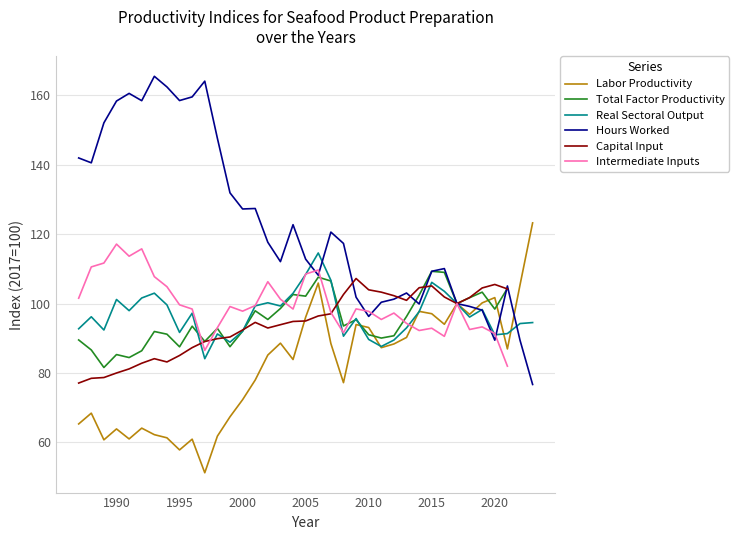

Rank the series by their maximum value, from highest to lowest.

Hours Worked, Labor Productivity, Intermediate Inputs, Real Sectoral Output, Total Factor Productivity, Capital Input